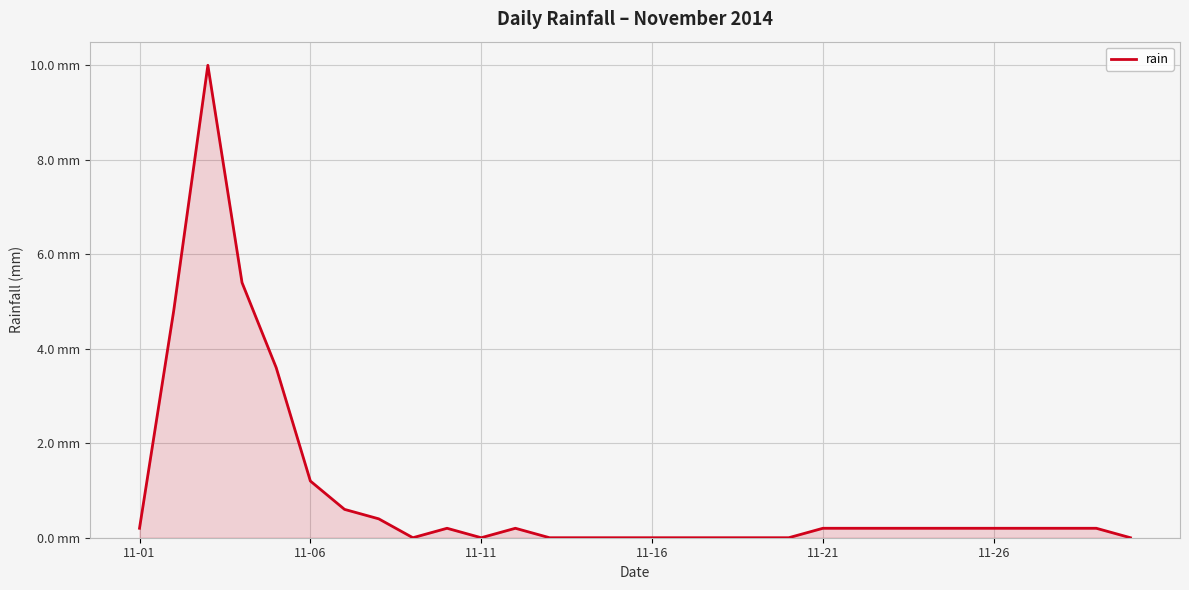

Is this an area chart (filled region under the line)?

Yes